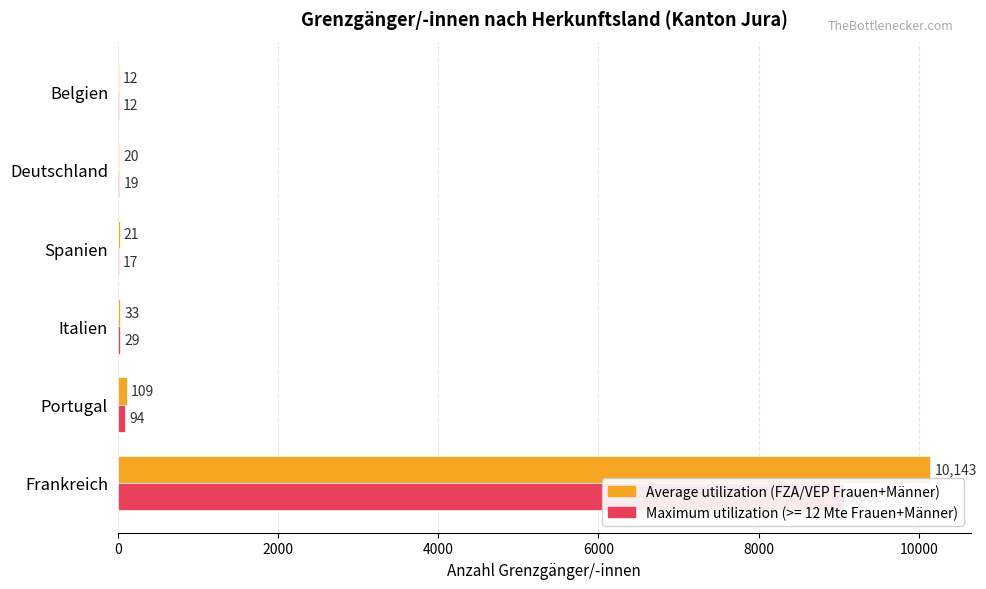

Which series has the largest total across all categories?

Average utilization